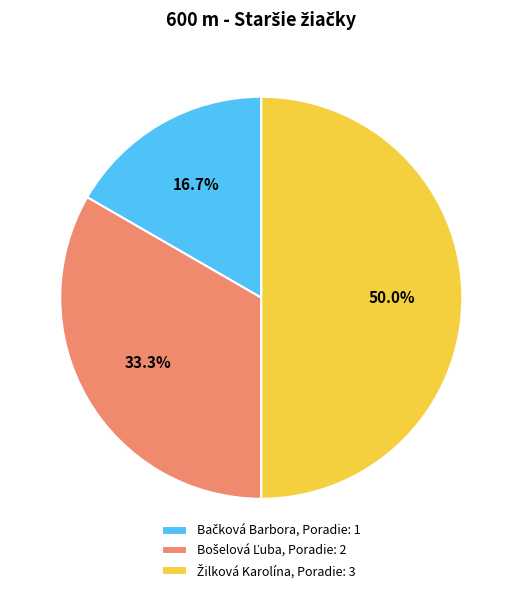

How many segments does this pie chart have?

3